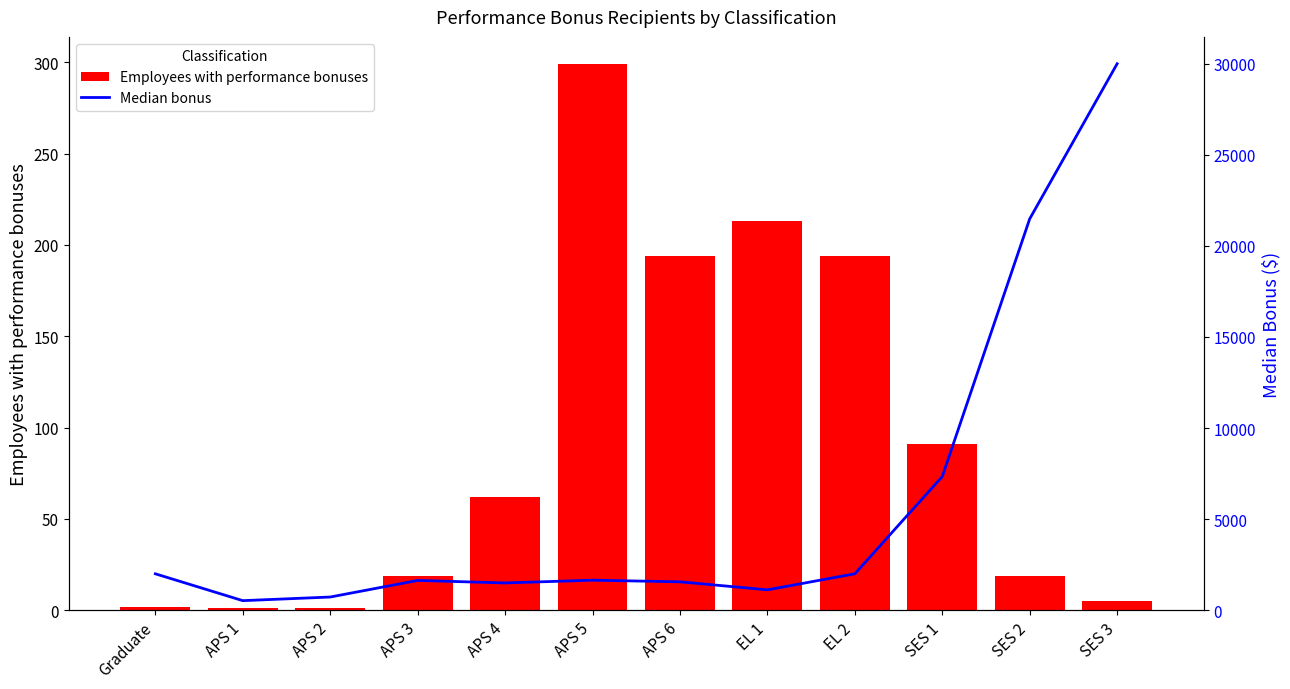

What is the difference between the second highest and minimum values in the Median bonus series?

20959.0